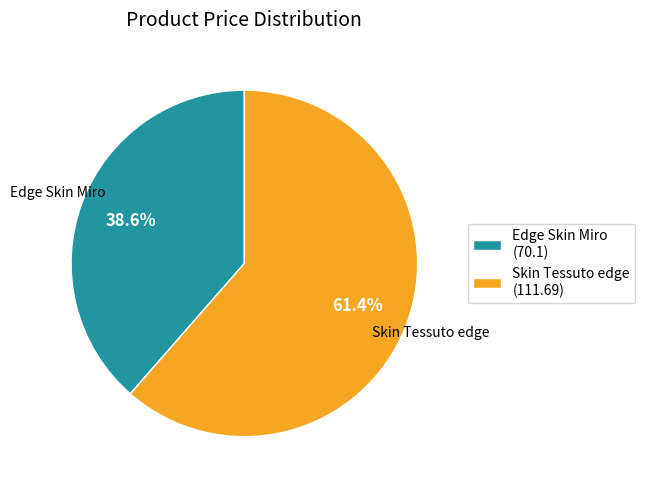

How many slices are in this pie chart?

2